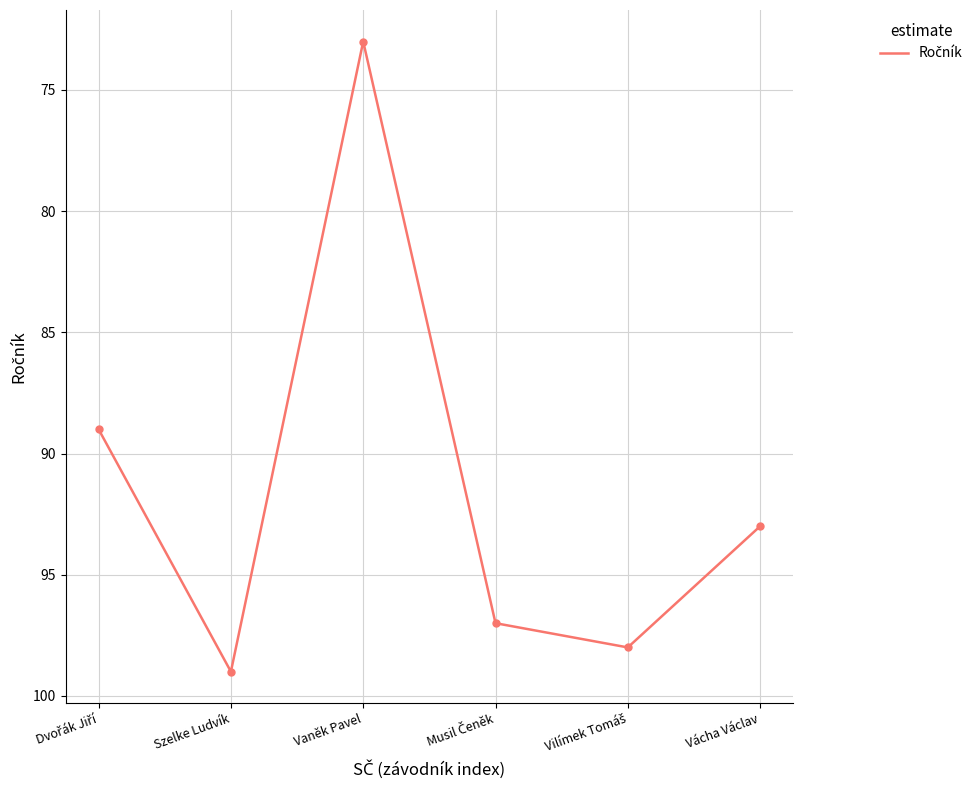

Which label corresponds to the largest value in the chart?

Szelke Ludvík